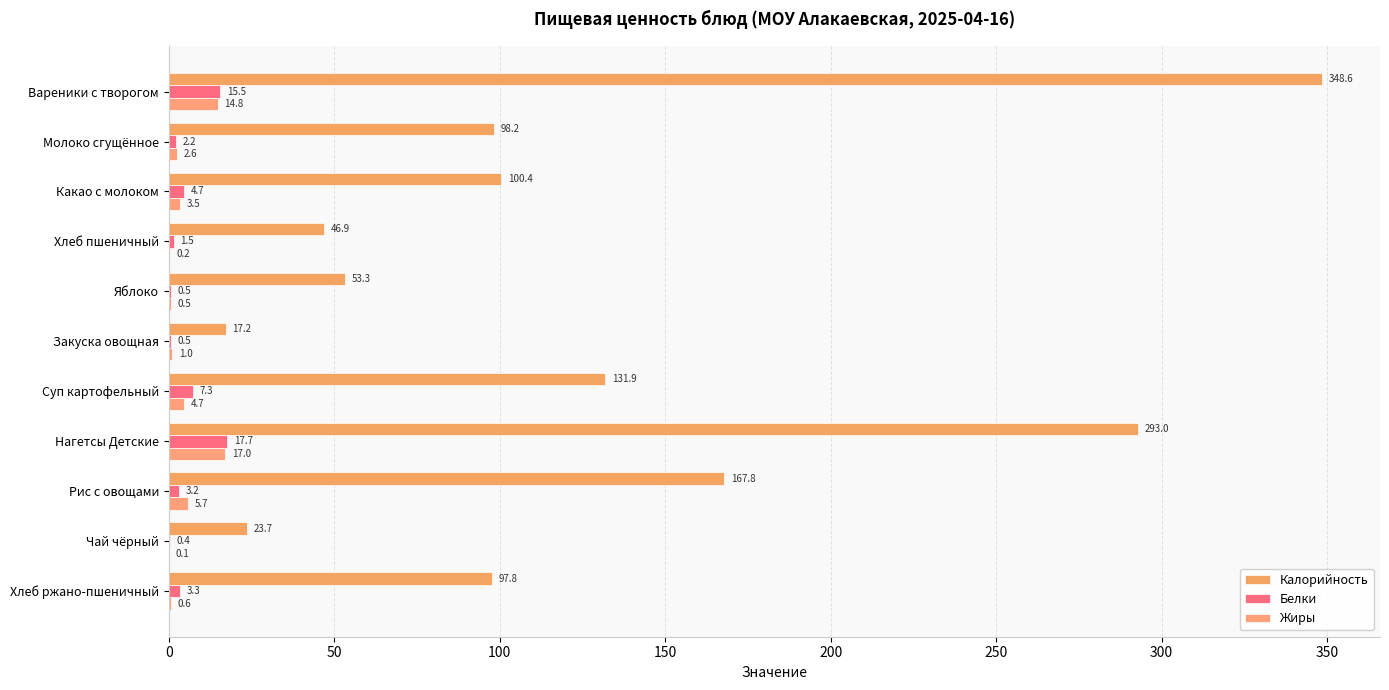

What is the difference between the second highest and second lowest values in the Калорийность series?

269.3